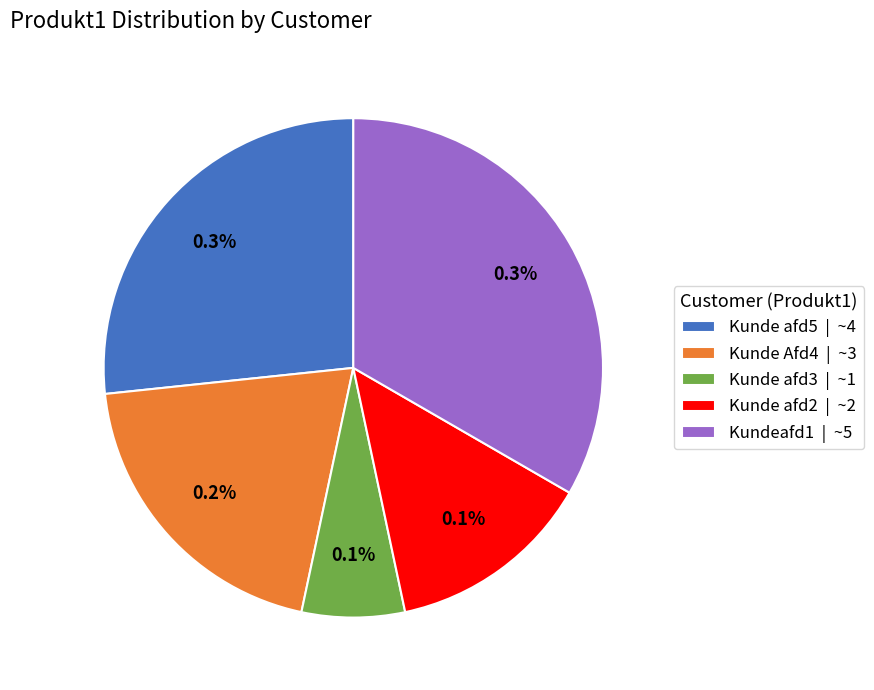

Rank the categories by value from lowest to highest.

Kunde afd3, Kunde afd2, Kunde Afd4, Kunde afd5, Kundeafd1